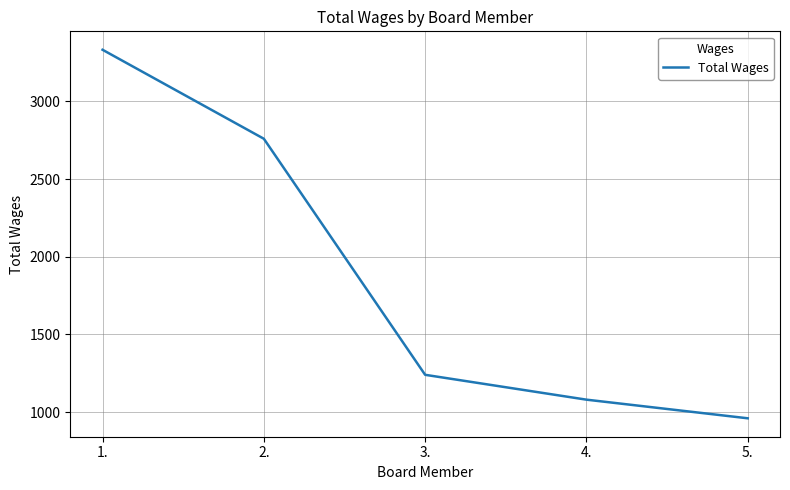

Rank the categories by value from lowest to highest.

5., 4., 3., 2., 1.